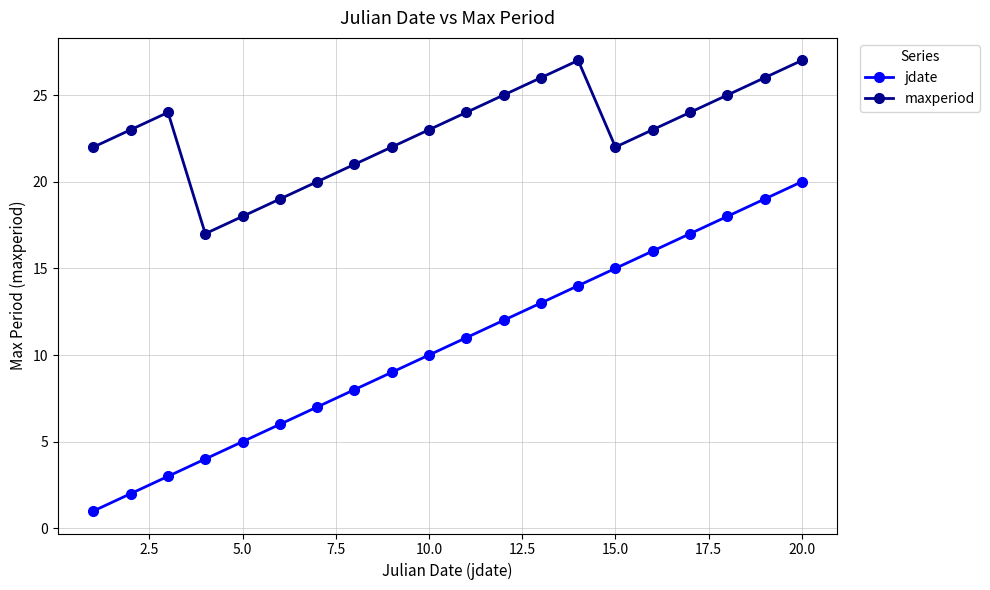

Reading left to right, transcribe all the data shown in this chart.

jdate: 1	2	3	4	5	6	7	8	9	10	11	12	13	14	15	16	17	18	19	20
maxperiod: 22	23	24	17	18	19	20	21	22	23	24	25	26	27	22	23	24	25	26	27